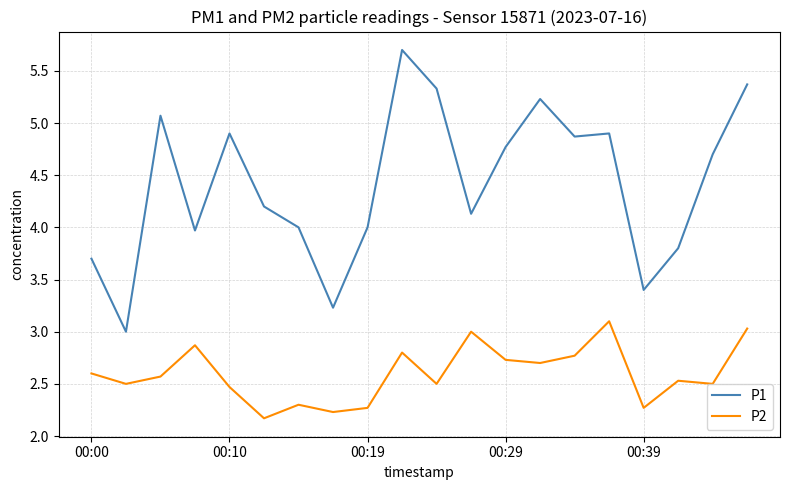

What is the difference between the maximum and minimum values in the P2 series?

0.9